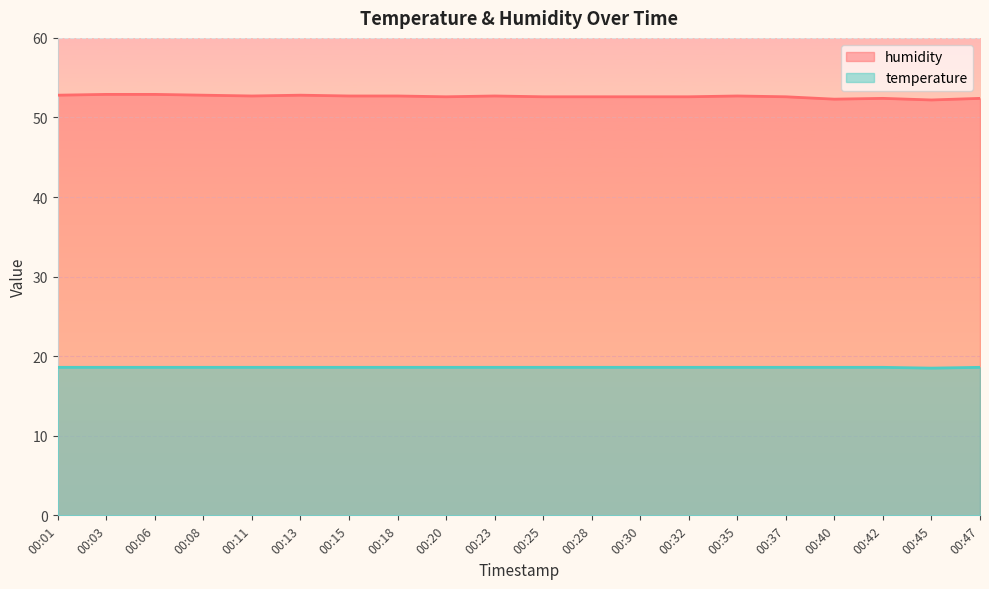

Reading left to right, what are all the values shown in this chart?

humidity: 00:01=52.8	00:03=52.9	00:06=52.9	00:08=52.8	00:11=52.7	00:13=52.8	00:15=52.7	00:18=52.7	00:20=52.6	00:23=52.7	00:25=52.6	00:28=52.6	00:30=52.6	00:32=52.6	00:35=52.7	00:37=52.6	00:40=52.3	00:42=52.4	00:45=52.2	00:47=52.4
temperature: 00:01=18.6	00:03=18.6	00:06=18.6	00:08=18.6	00:11=18.6	00:13=18.6	00:15=18.6	00:18=18.6	00:20=18.6	00:23=18.6	00:25=18.6	00:28=18.6	00:30=18.6	00:32=18.6	00:35=18.6	00:37=18.6	00:40=18.6	00:42=18.6	00:45=18.5	00:47=18.6